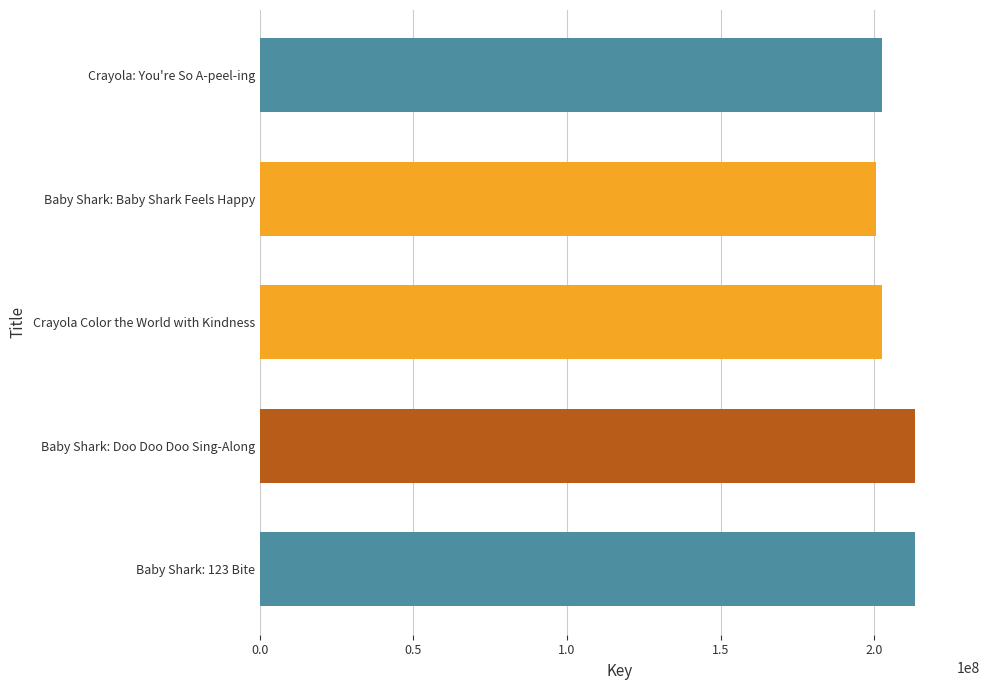

What is the average value?

206404518